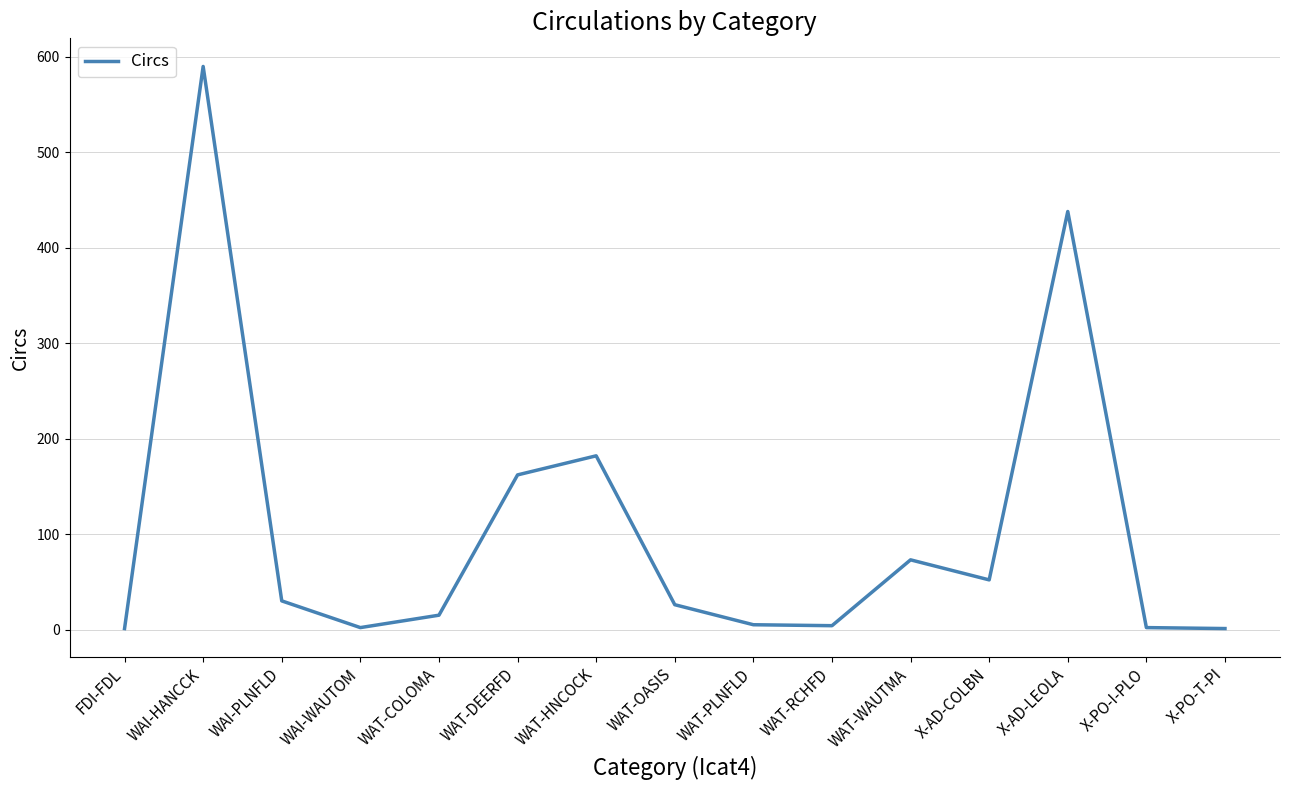

What is the change in value from WAI-WAUTOM to X-AD-LEOLA?

+436